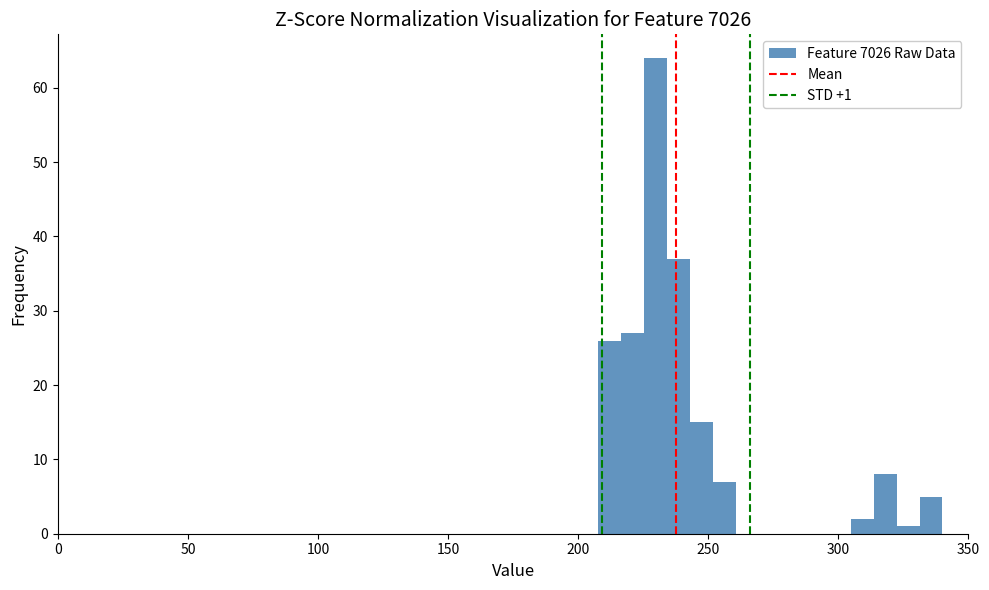

Read against the x-axis, roughly where is the centre of the tallest bar?

230